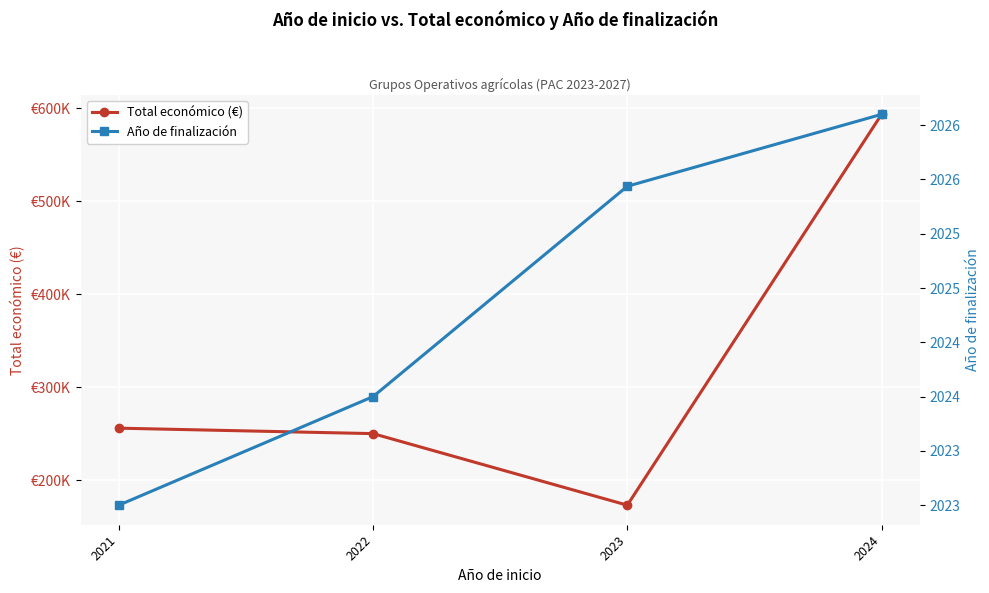

True or false: Año de finalización and Total económico (€) intersect in this chart.

False